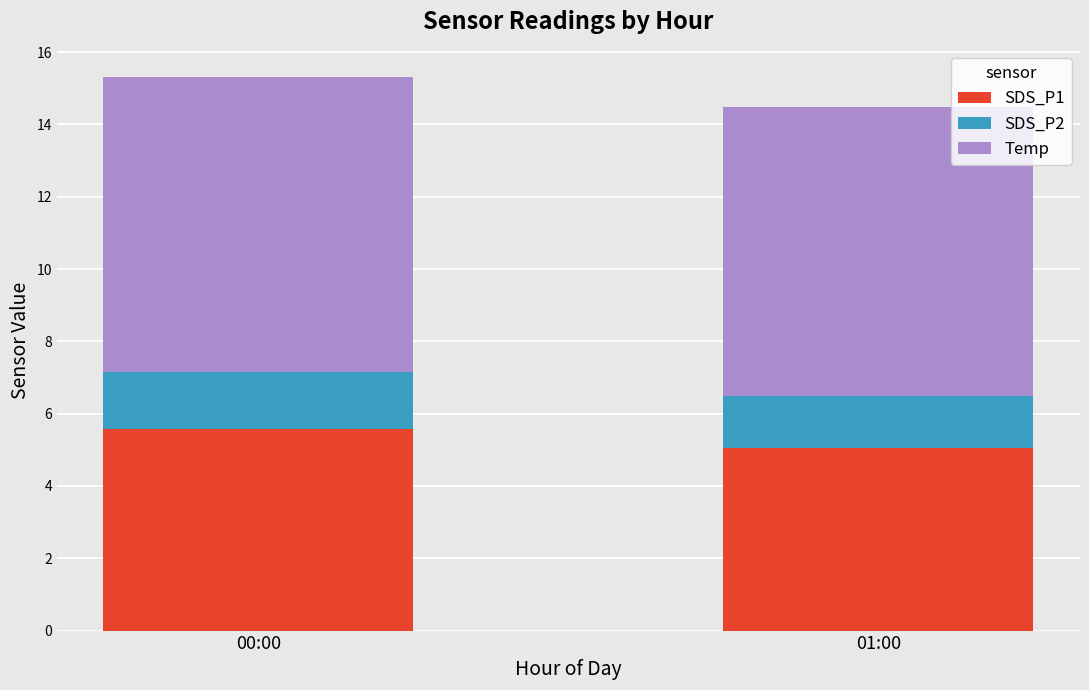

What is the difference between the SDS_P1 values at 00:00 and 01:00?

0.5